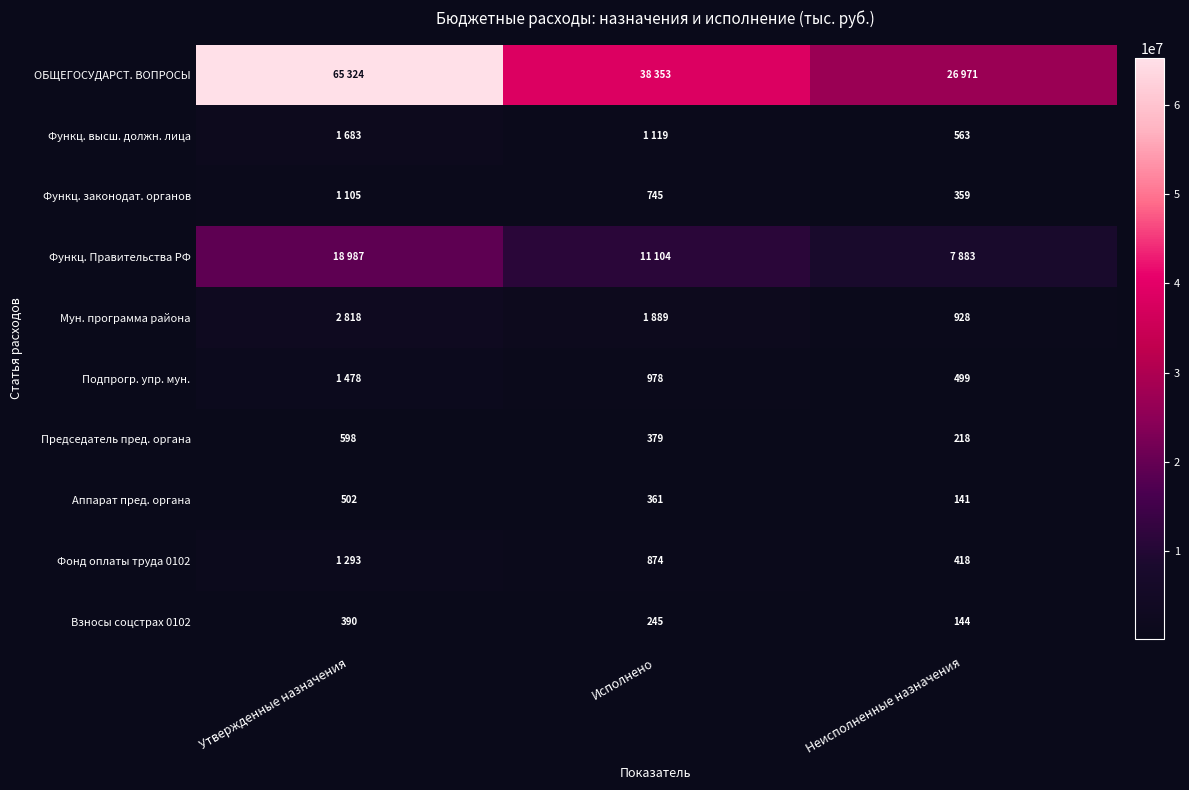

List the series in order of their peak value, lowest first.

Взносы соцстрах 0102, Аппарат пред. органа, Председатель пред. органа, Функц. законодат. органов, Фонд оплаты труда 0102, Подпрогр. упр. мун., Функц. высш. должн. лица, Мун. программа района, Функц. Правительства РФ, ОБЩЕГОСУДАРСТ. ВОПРОСЫ